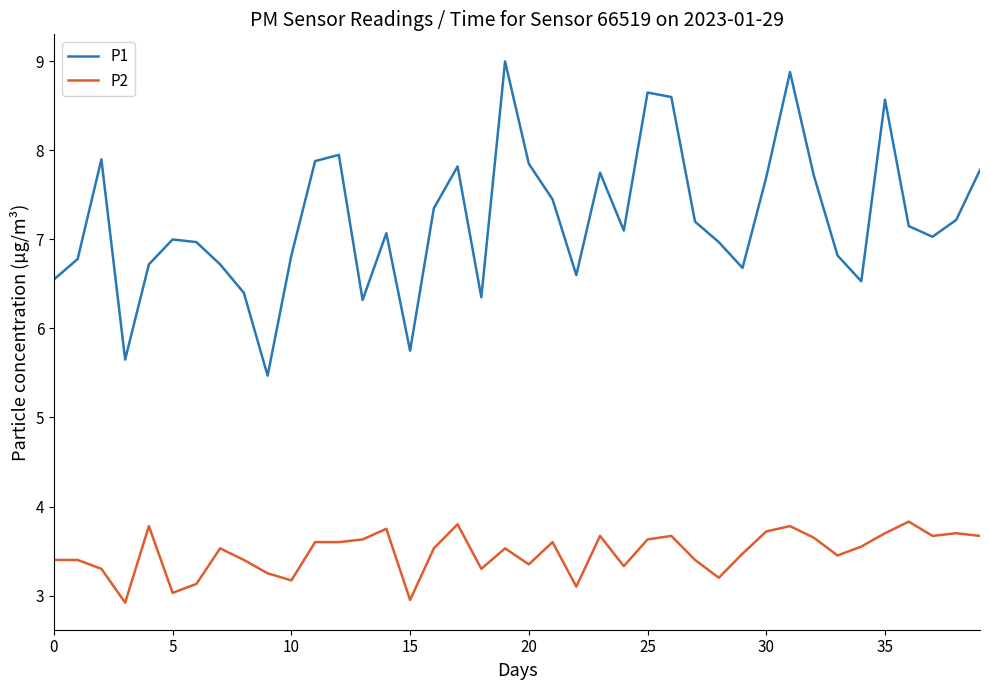

What is the maximum value for P1?

9.0